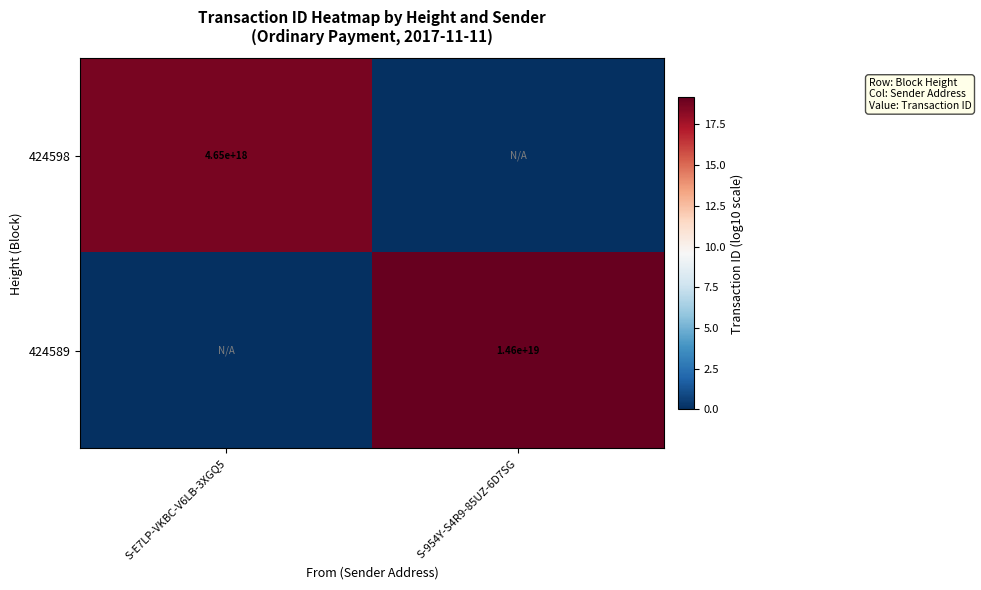

Is the value of 424598 at S-E7LP-VKBC-V6LB-3XGQ5 greater than the value of 424589 at S-954Y-S4R9-85UZ-6D7SG?

No